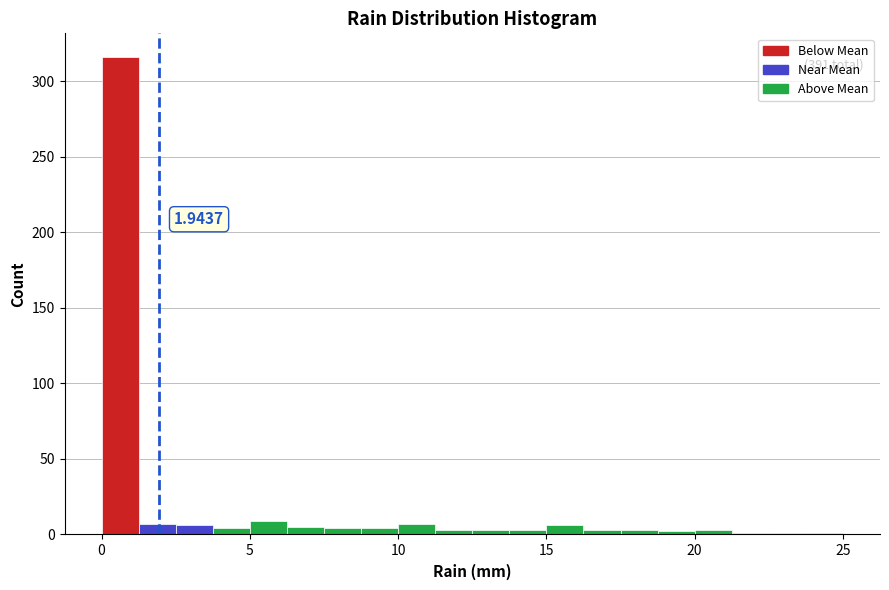

Around what value on the x-axis is the tallest bar? Give the approximate position of its centre, as read against the axis.

0.5